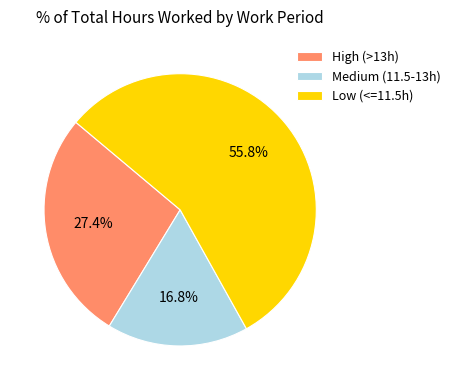

Rank the categories by value from highest to lowest.

Low (<=11.5h), High (>13h), Medium (11.5-13h)